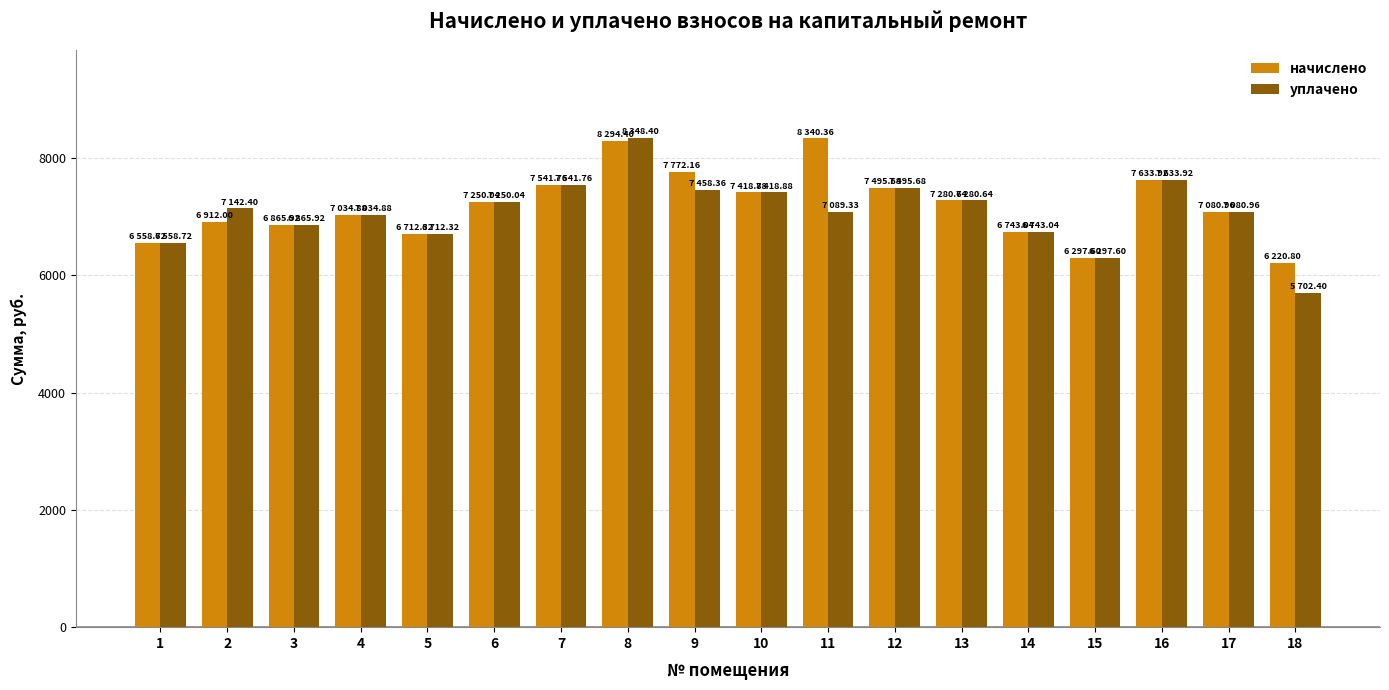

How many data points does each series have?

18